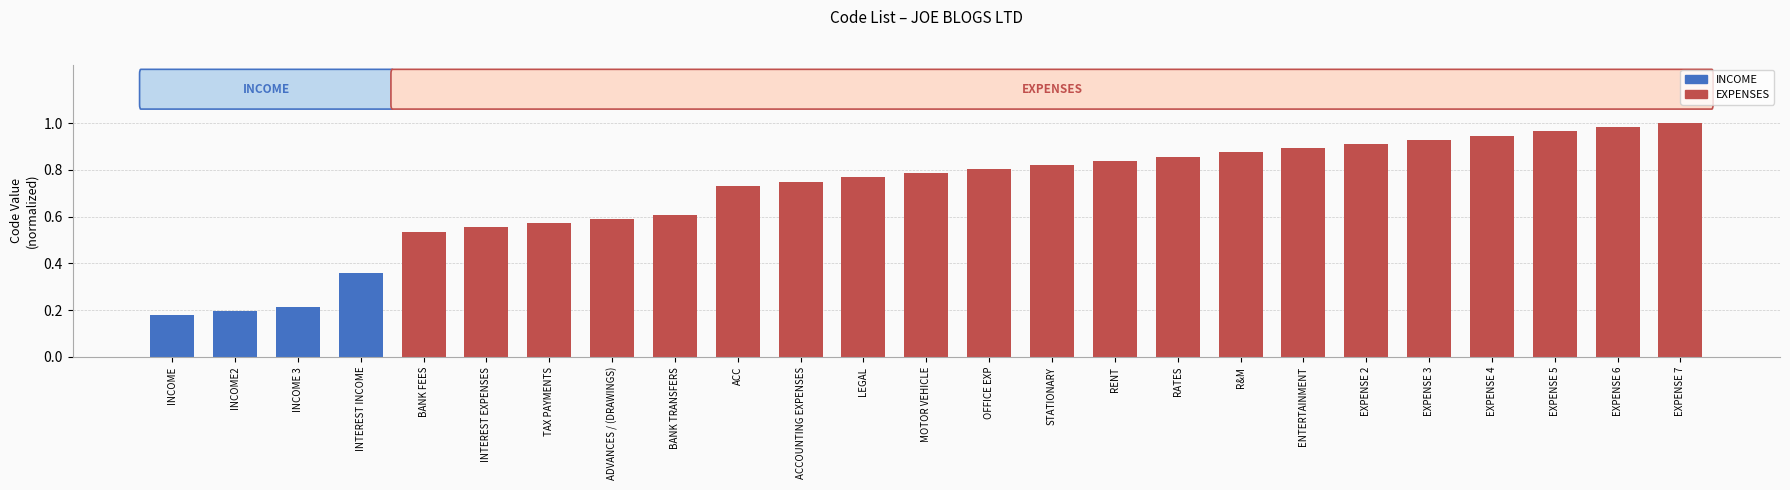

What is the value of the 5th bar from the left?

0.5